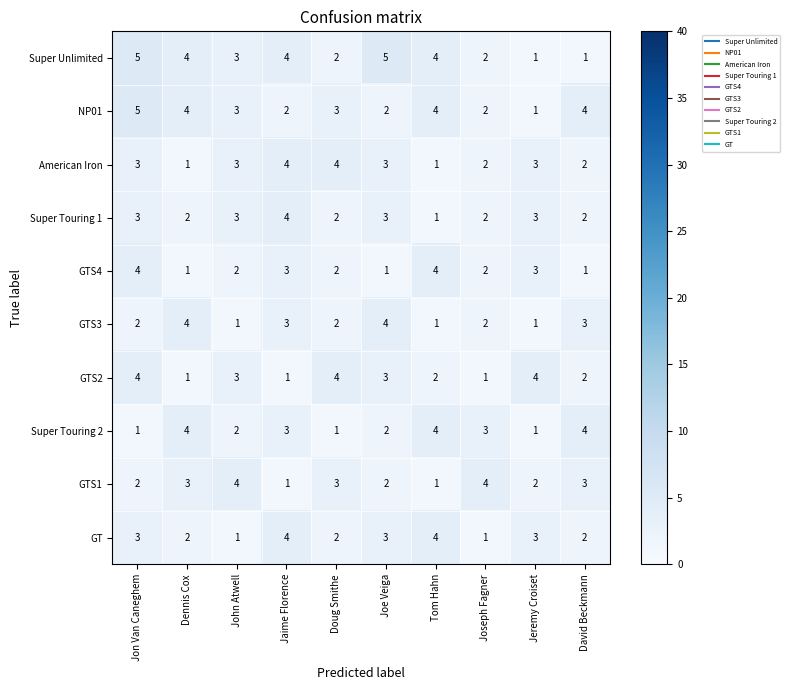

What is the greatest value displayed?

5